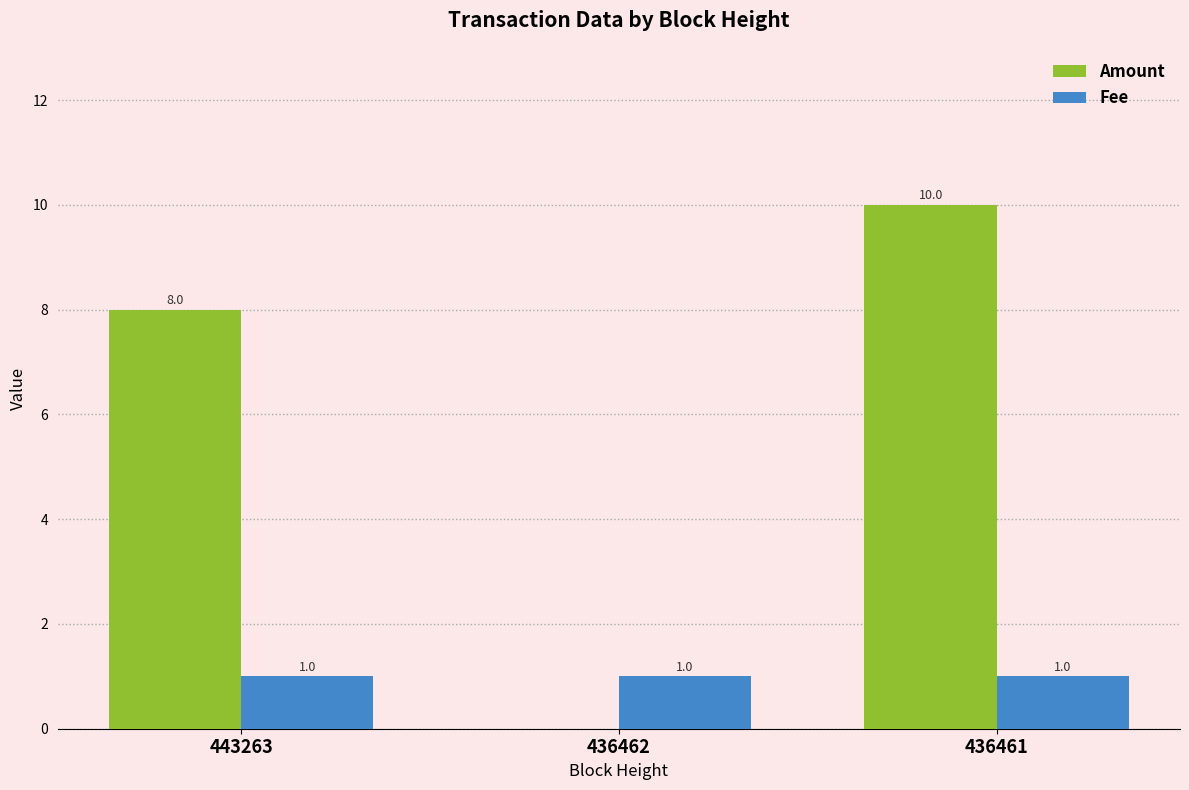

What is the sum of all Fee values?

3